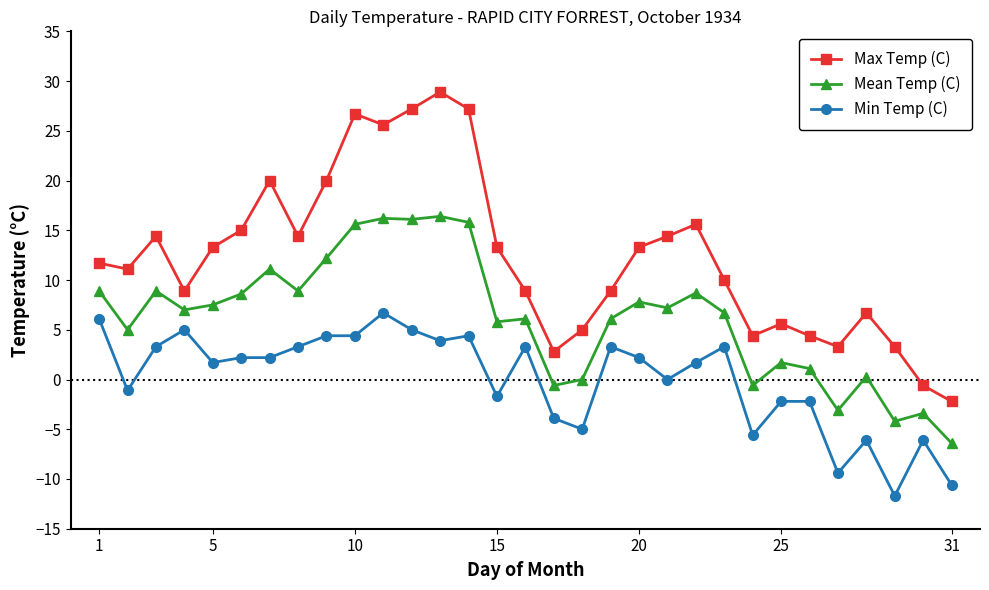

True or false: Mean Temp (C) has more than 1 interior local peaks.

True